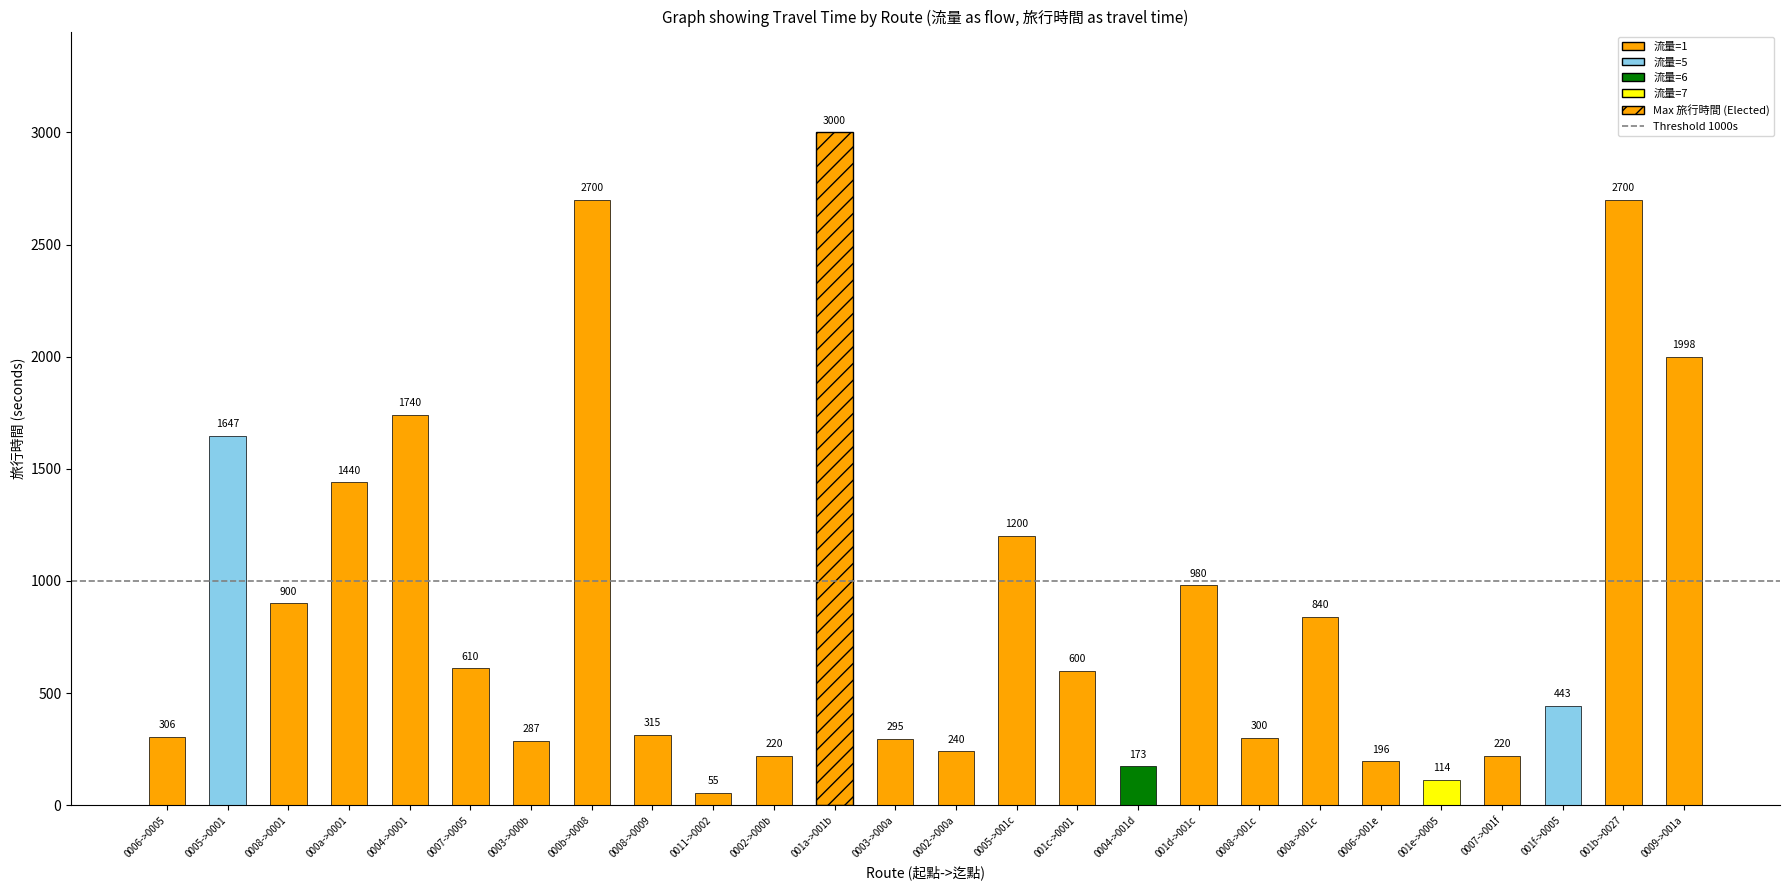

How many data points does each series have?

26